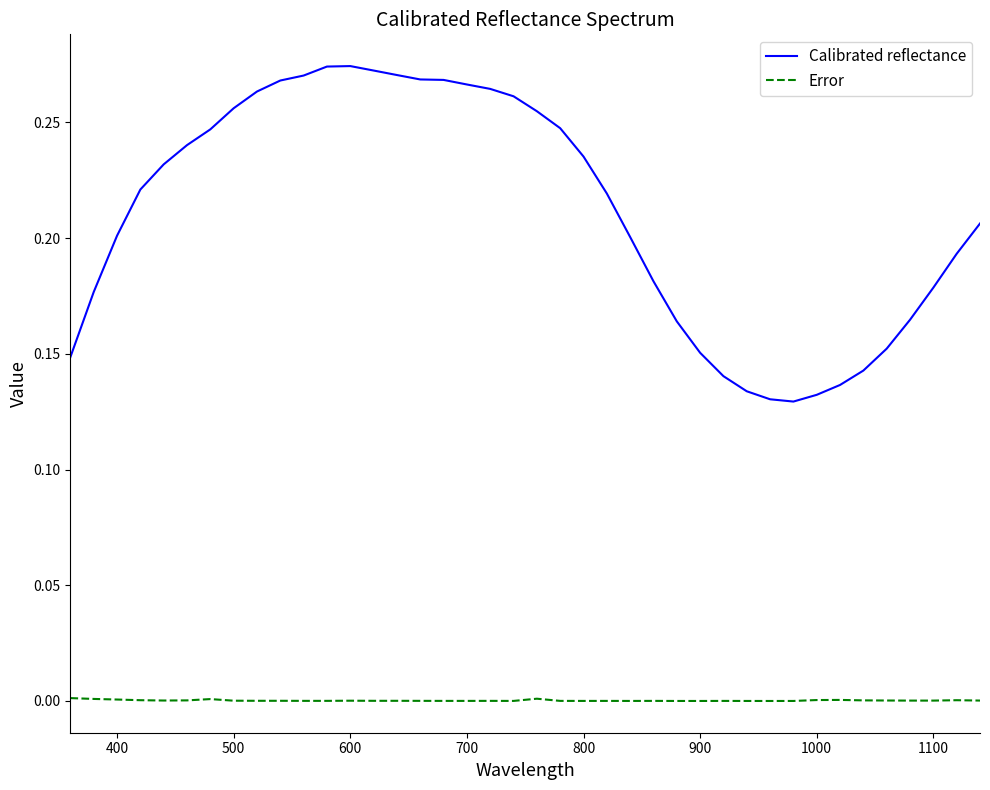

Rank the series by their average value, from highest to lowest.

Calibrated reflectance, Error